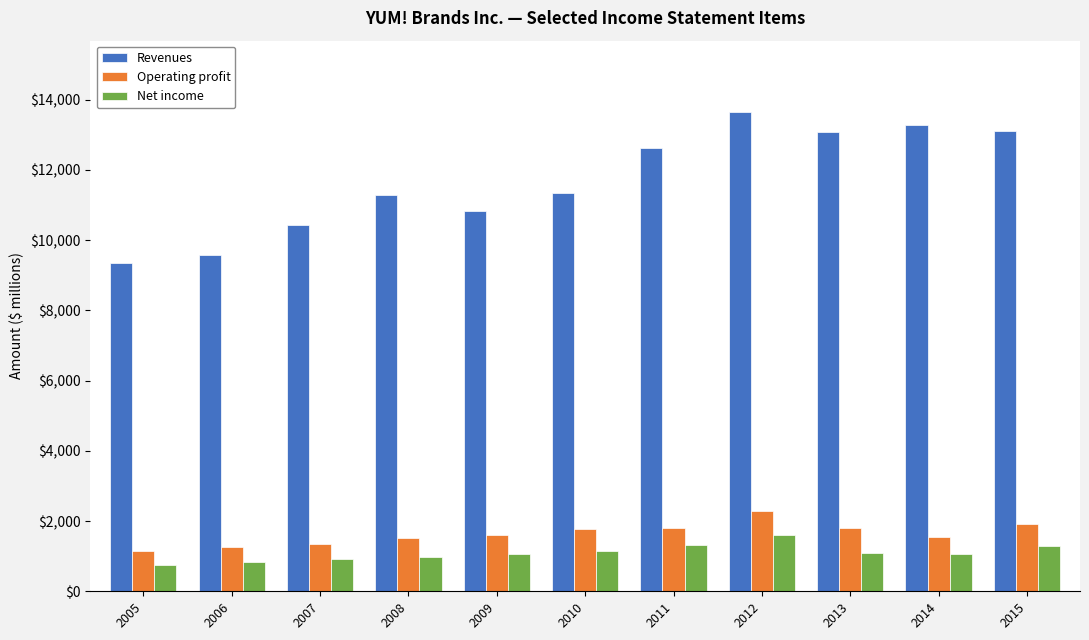

Which series has the largest total across all categories?

Revenues